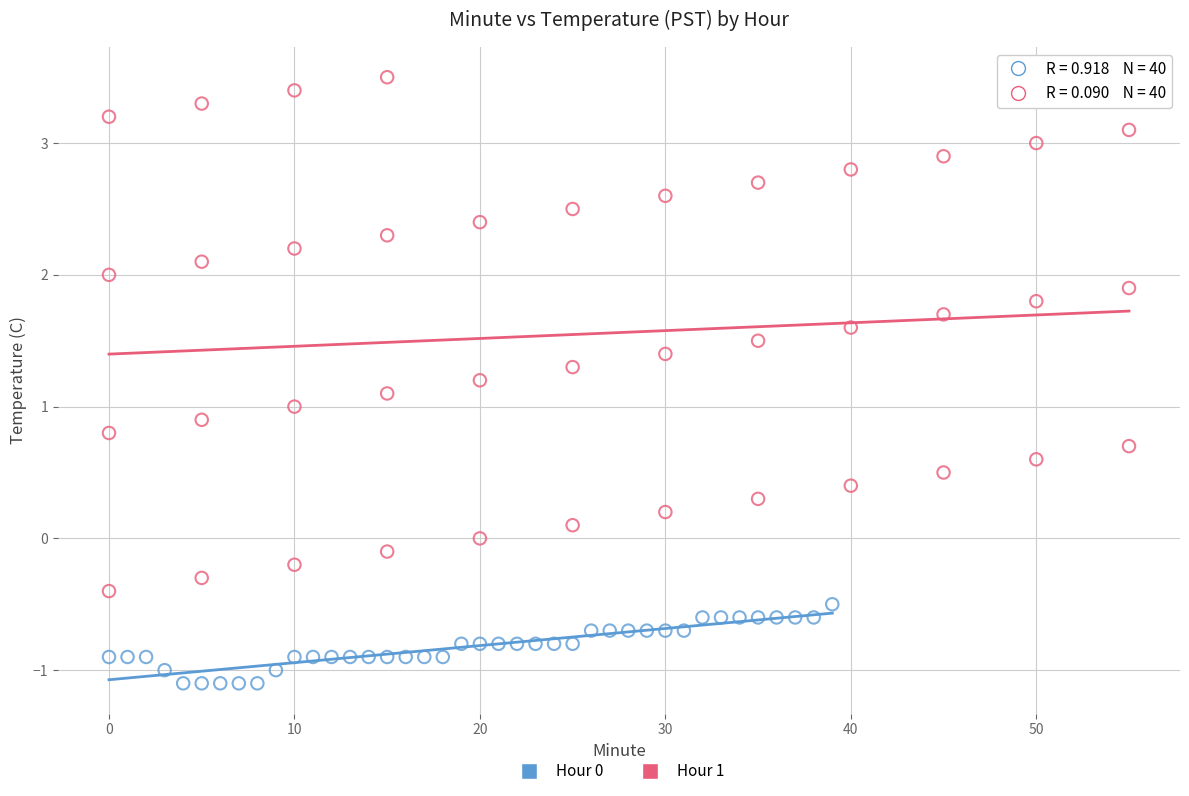

Which series contains the lowest Y value?

Hour 0